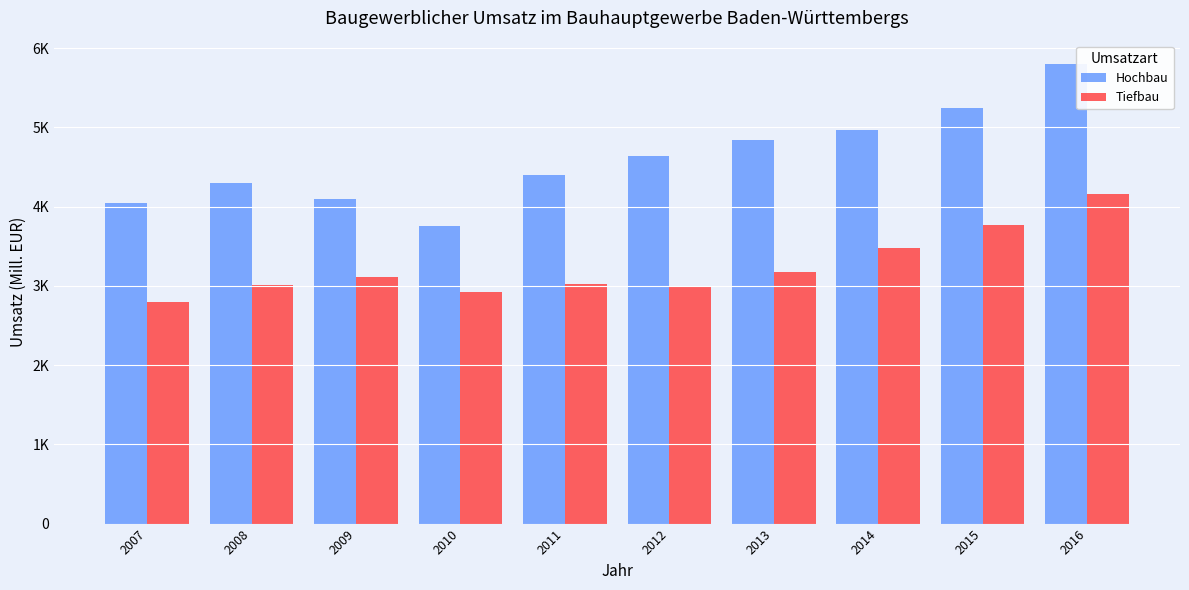

Which series changed the most between 2012 and 2015?

Tiefbau